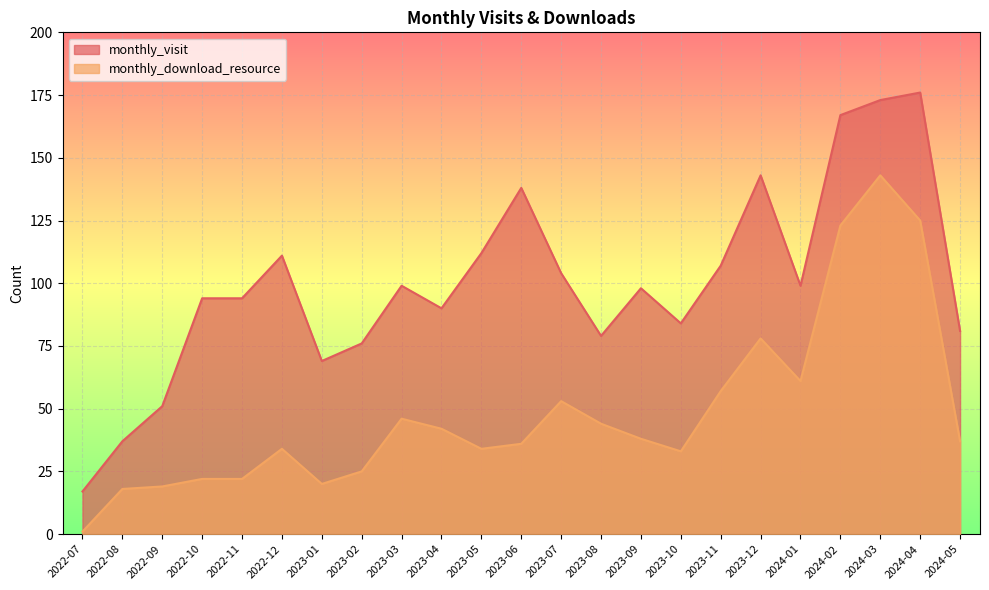

At which label does monthly_download_resource first exceed 37?

2023-03